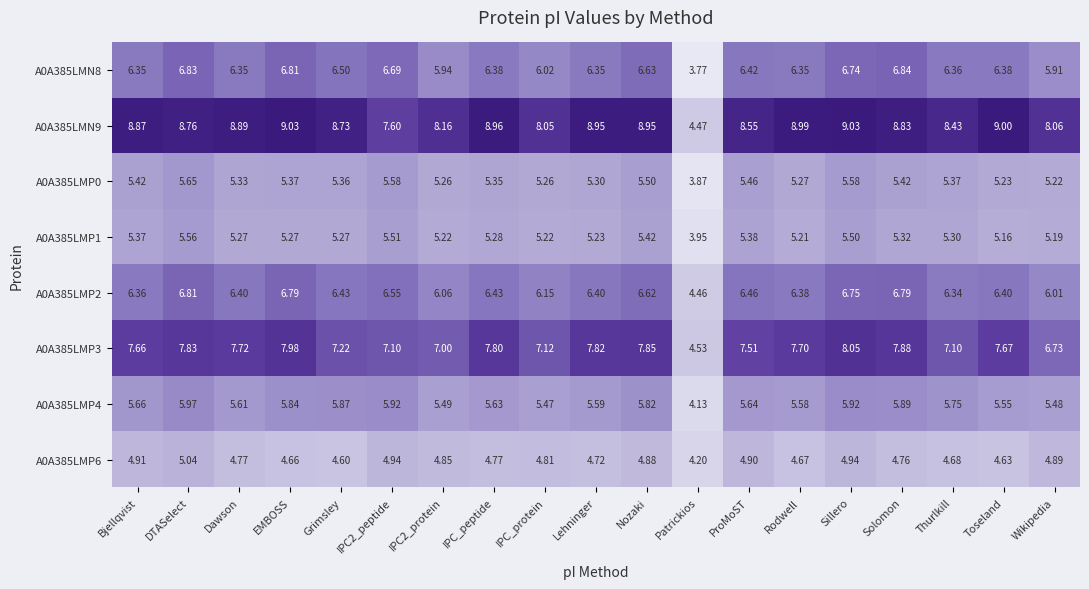

Where does the A0A385LMP2 series first go above 6?

Bjellqvist